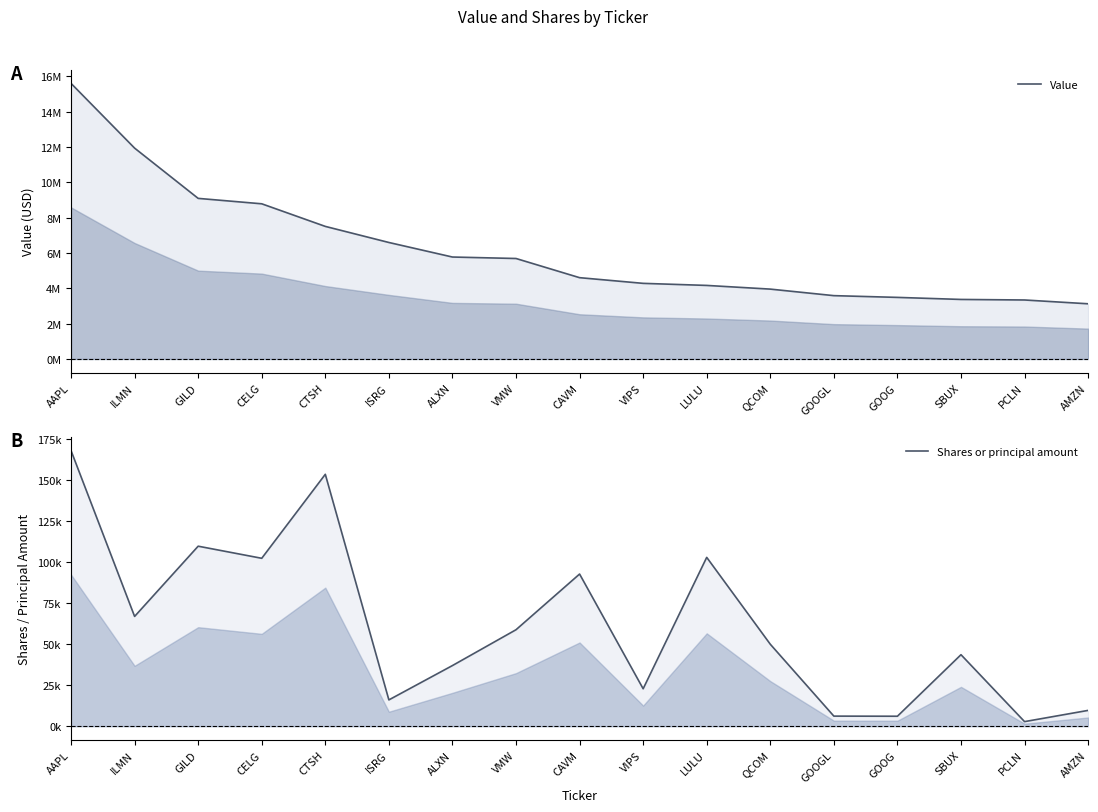

Which label corresponds to the smallest value in the chart?

PCLN